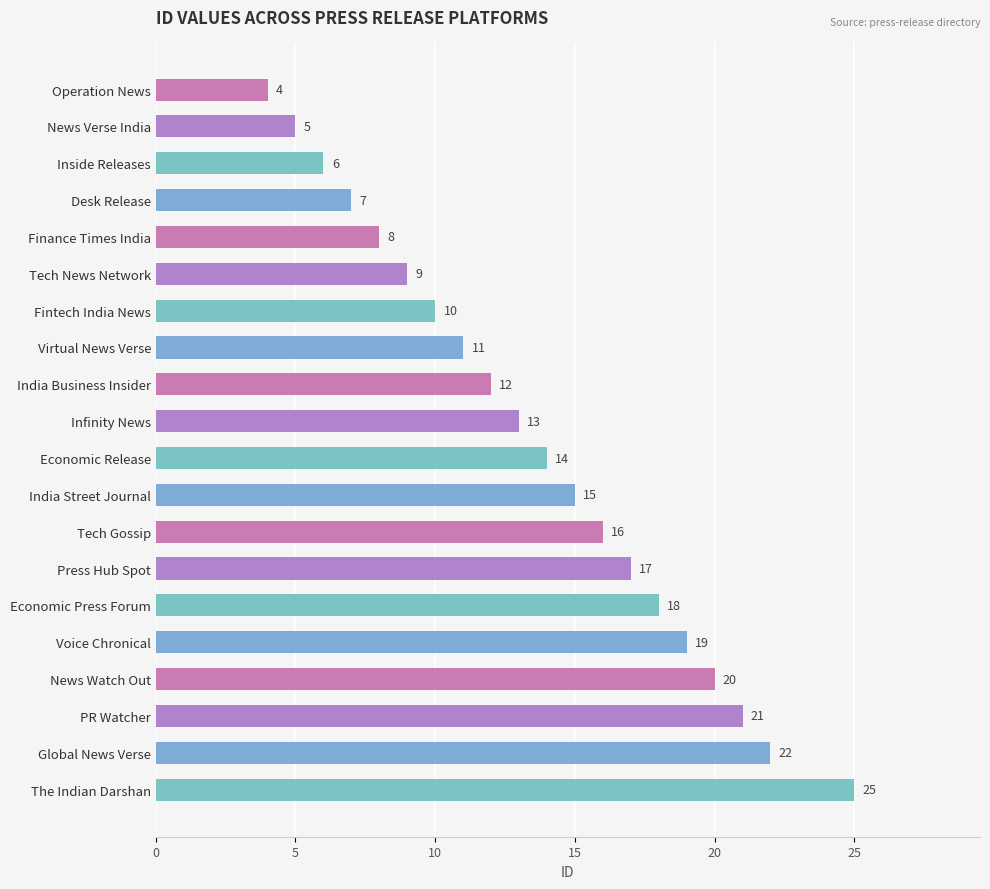

What is the label of the 7th bar from the bottom?

Press Hub Spot